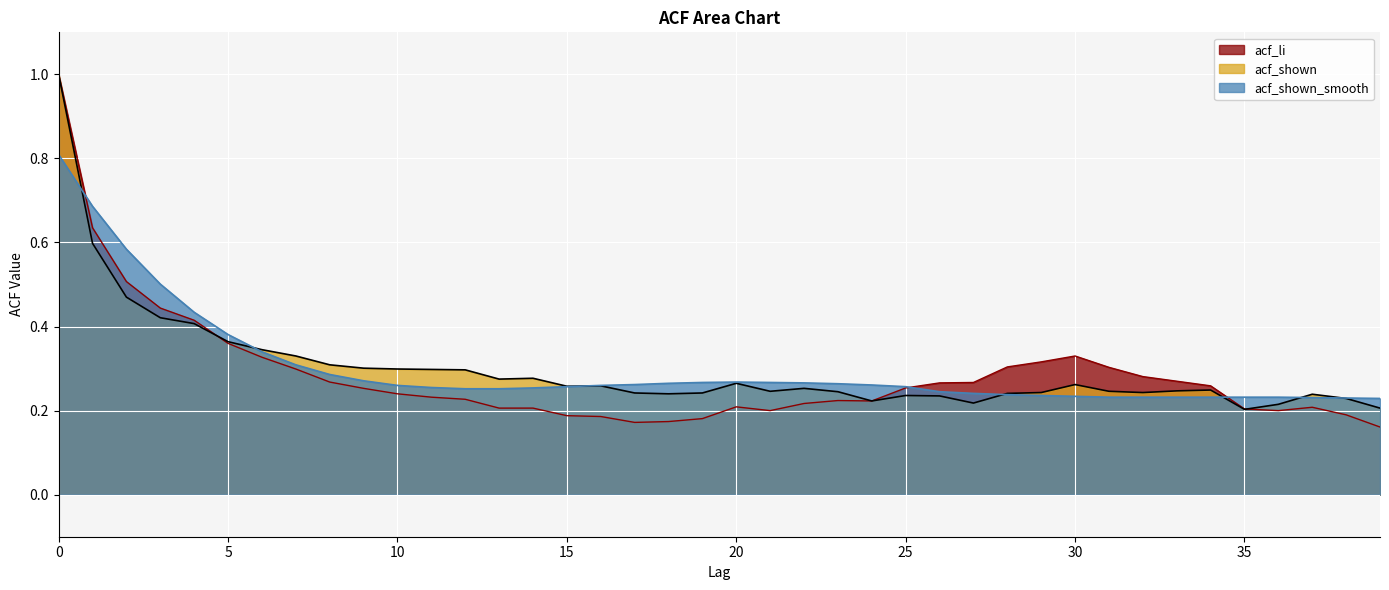

List the series in order of their peak value, highest first.

acf_li, acf_shown, acf_shown_smooth